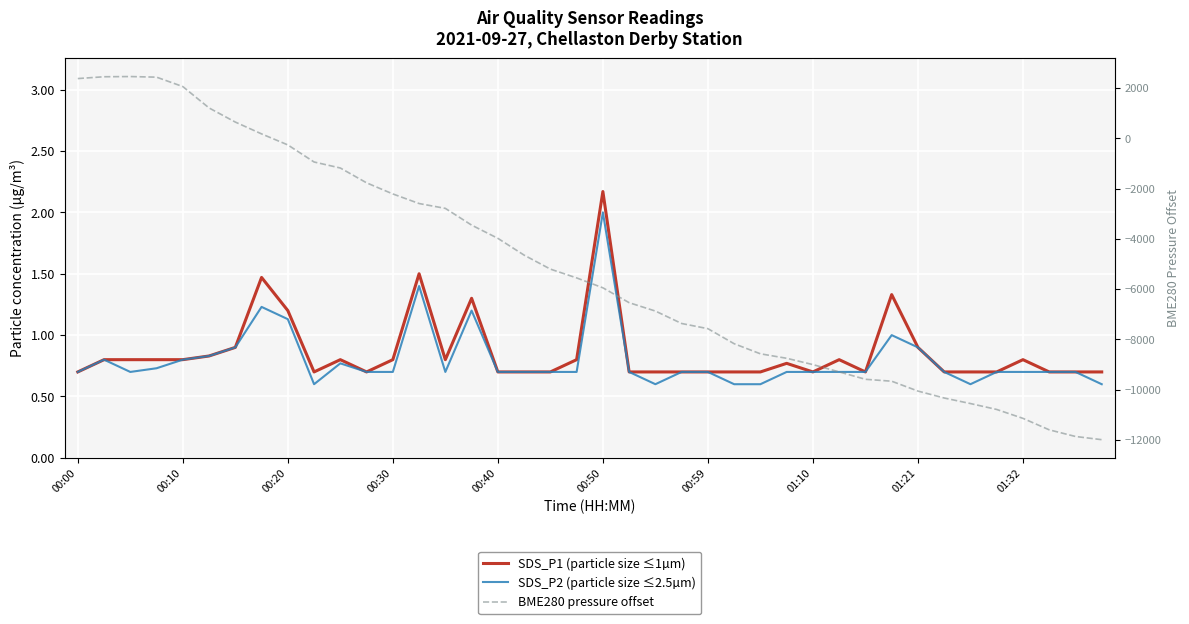

What position from the left is 00:00?

1